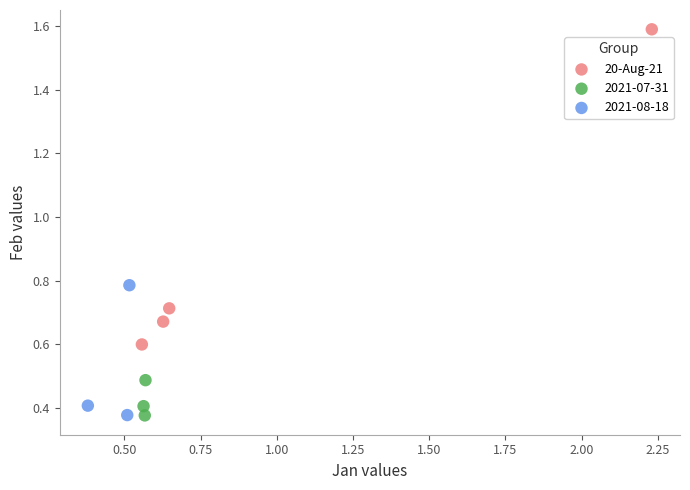

Which series contains the highest Y value?

20-Aug-21